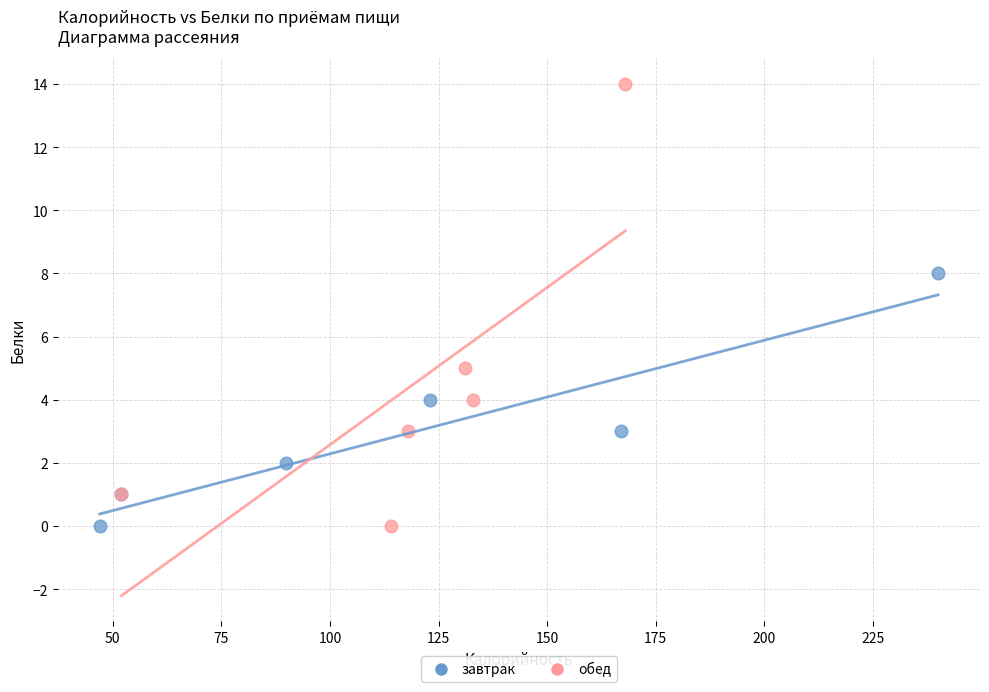

Which series has the largest Y range (max minus min)?

обед